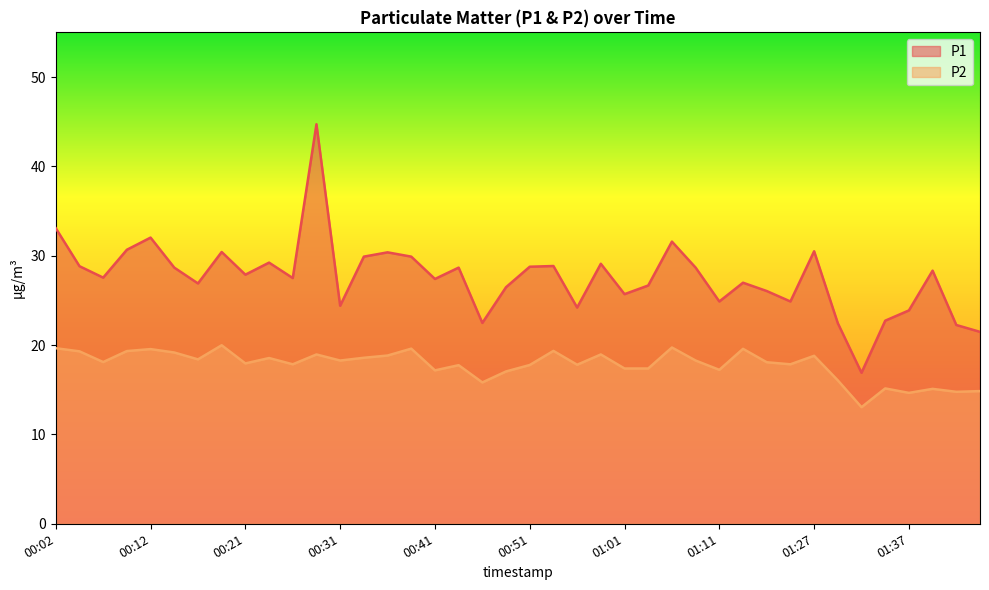

How many lines are shown in the chart?

2